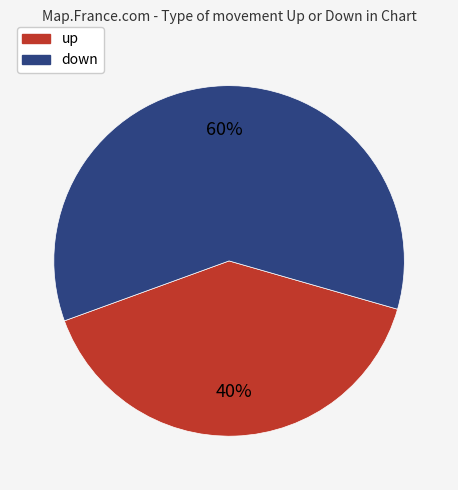

To the nearest percent, what is the difference between the up and down slice percentages?

20%